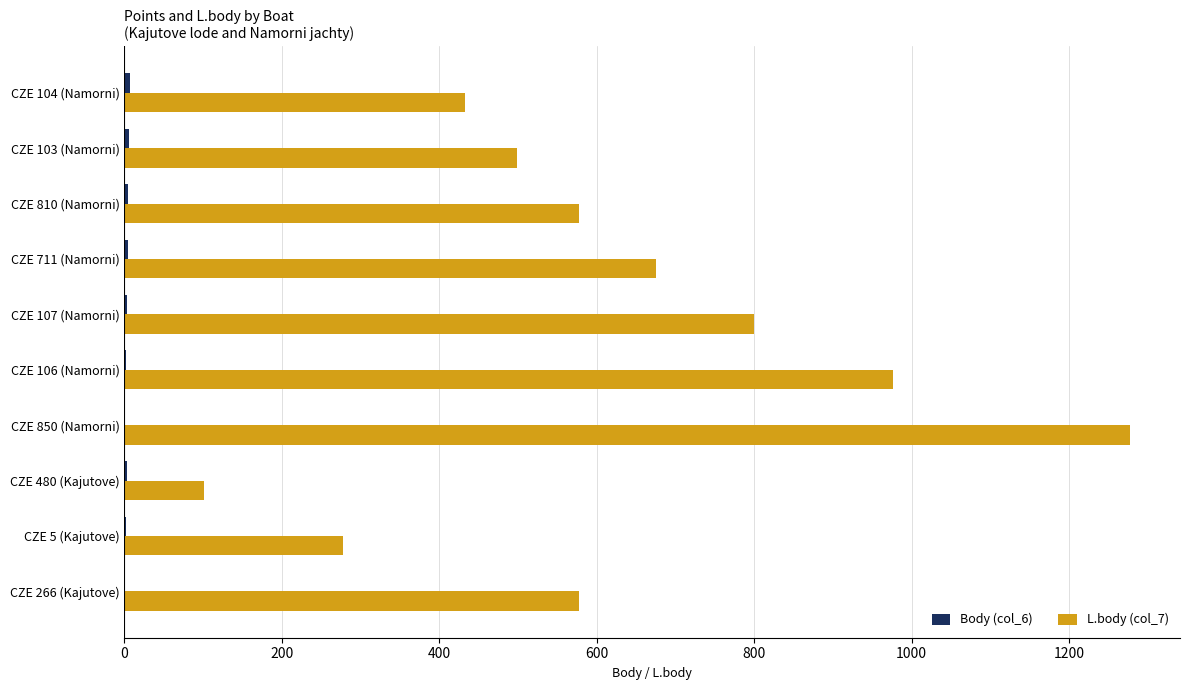

Is it true that L.body (col_7) equals 800 at CZE 107 (Namorni)?

True